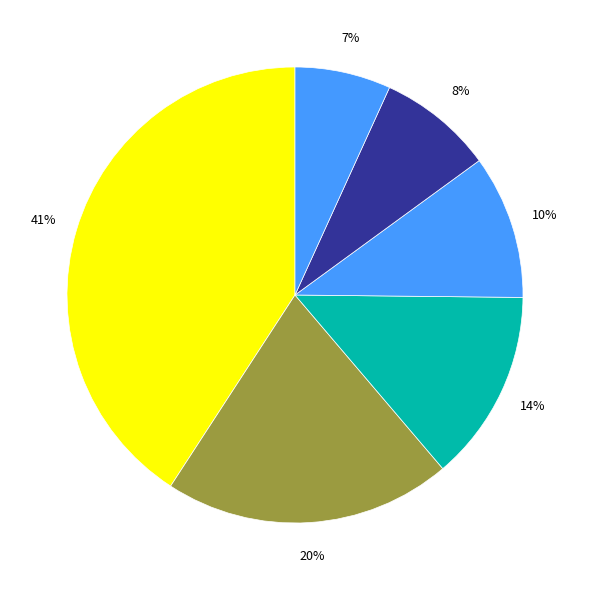

Count the number of slices in the pie.

6